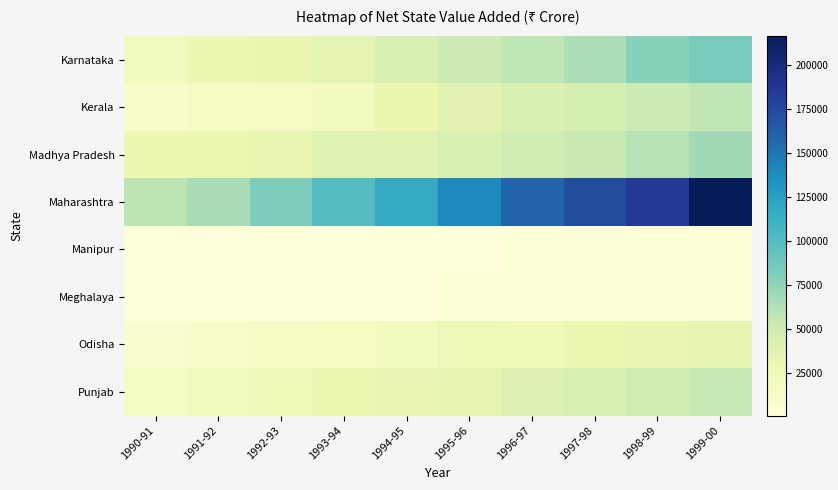

Reading right to left, list all the values displayed in this chart.

Karnataka: 1999-00=84696	1998-99=78756	1997-98=64757	1996-97=58071	1995-96=50028	1994-95=43065	1993-94=33924	1992-93=29162	1991-92=26738	1990-91=20551
Kerala: 1999-00=56944	1998-99=51021	1997-98=44883	1996-97=40699	1995-96=35330	1994-95=29022	1993-94=19688	1992-93=17175	1991-92=15102	1990-91=12173
Madhya Pradesh: 1999-00=69051	1998-99=61391	1997-98=53141	1996-97=48590	1995-96=42096	1994-95=37427	1993-94=38500	1992-93=31070	1991-92=27849	1990-91=26515
Maharashtra: 1999-00=216674	1998-99=186364	1997-98=172530	1996-97=158683	1995-96=140730	1994-95=116507	1993-94=99729	1992-93=82076	1991-92=65808	1990-91=58137
Manipur: 1999-00=2466	1998-99=2125	1997-98=1882	1996-97=1654	1995-96=1410	1994-95=1221	1993-94=1156	1992-93=957	1991-92=868	1990-91=723
Meghalaya: 1999-00=2908	1998-99=2579	1997-98=2166	1996-97=1898	1995-96=1729	1994-95=1432	1993-94=1133	1992-93=979	1991-92=884	1990-91=767
Odisha: 1999-00=34299	1998-99=31211	1997-98=28000	1996-97=22669	1995-96=23822	1994-95=19462	1993-94=15481	1992-93=13416	1991-92=12505	1990-91=9664
Punjab: 1999-00=54257	1998-99=49612	1997-98=43099	1996-97=39112	1995-96=34218	1994-95=30528	1993-94=27547	1992-93=23280	1991-92=20245	1990-91=16738